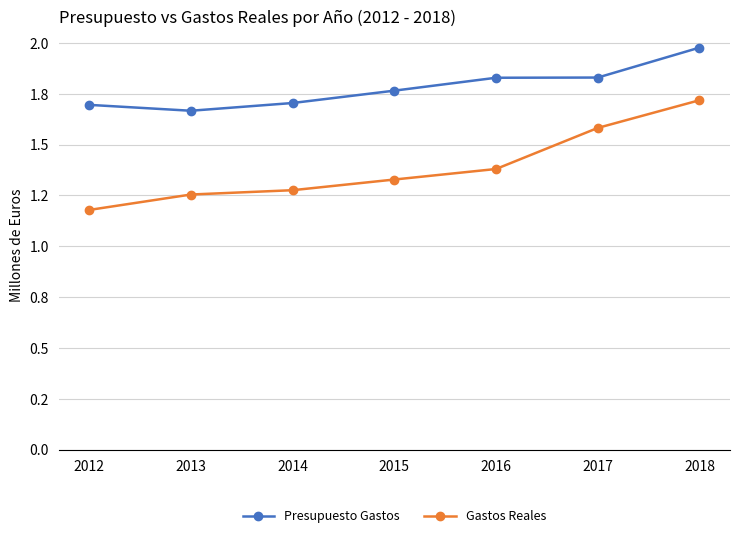

List the series in order of their peak value, highest first.

Presupuesto Gastos, Gastos Reales